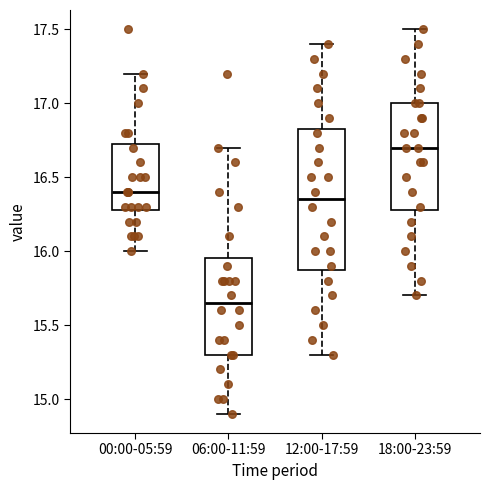

Which box has the lowest median line?

06:00-11:59